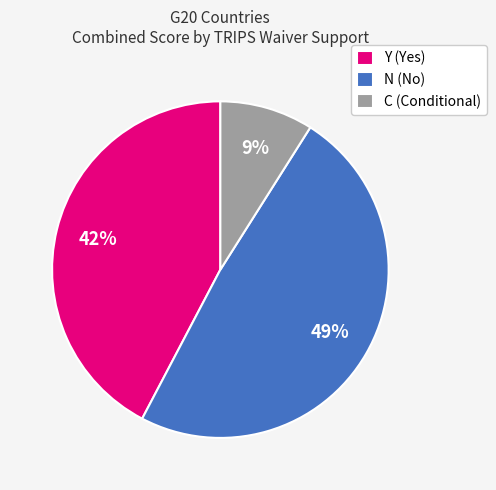

Is it true that Y (Yes) is 42% of the pie?

True